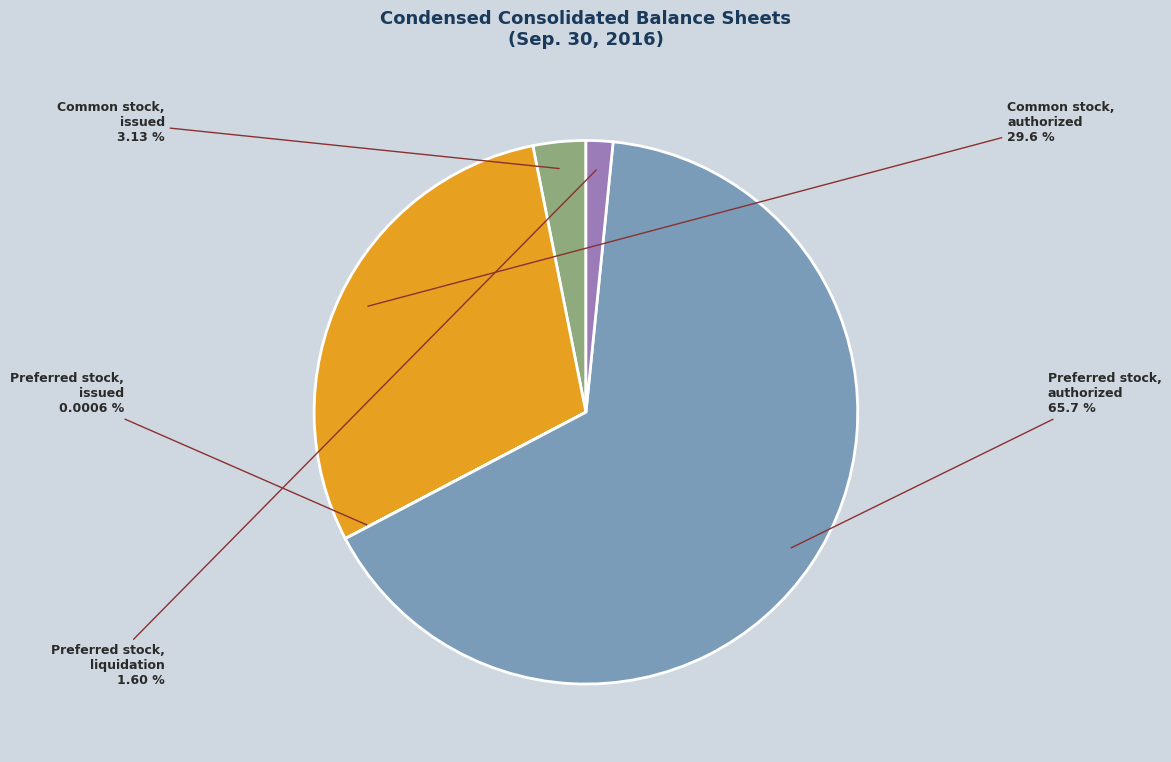

Is there any slice that represents more than half of the pie?

Yes